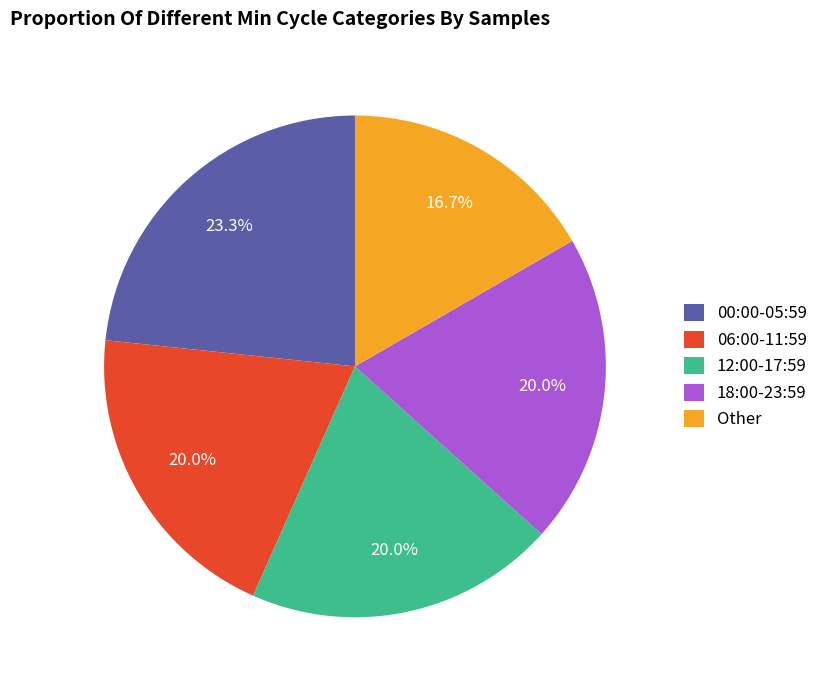

Approximately how many times larger is the value at 18:00-23:59 compared to 06:00-11:59?

1.0